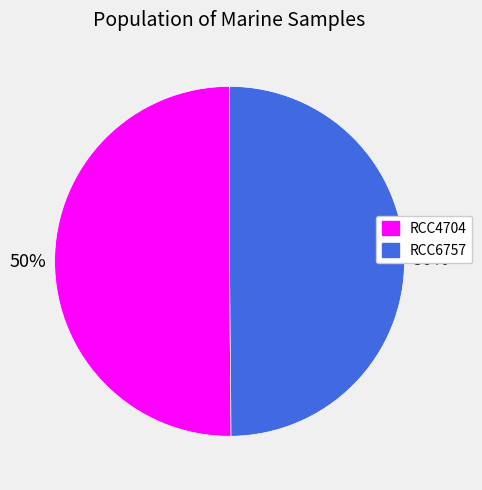

Do RCC6757 and RCC4704 together represent more than half of the pie?

Yes